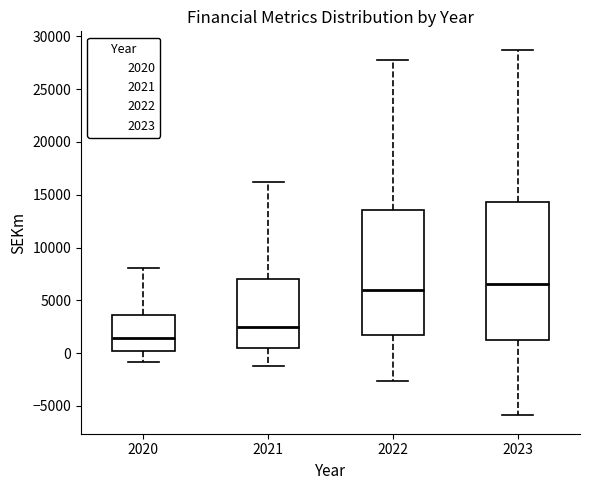

Which box is the tallest, from its lower edge to its upper edge?

2023